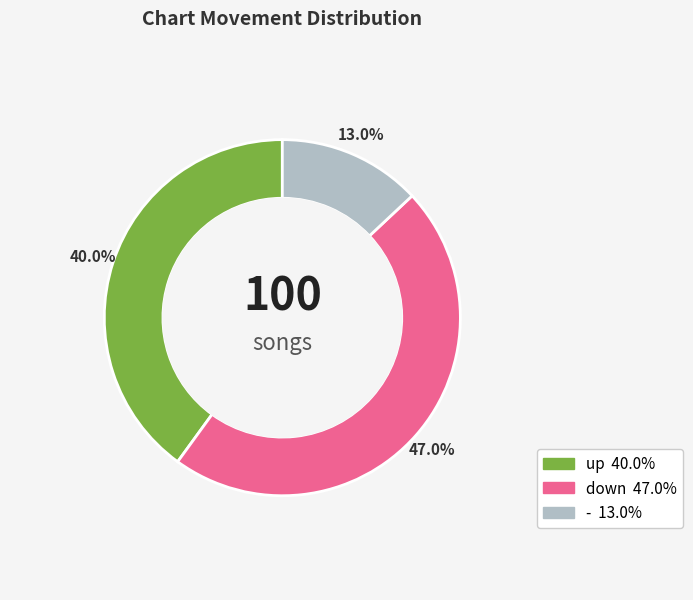

True or false: down accounts for 52% of the total.

False